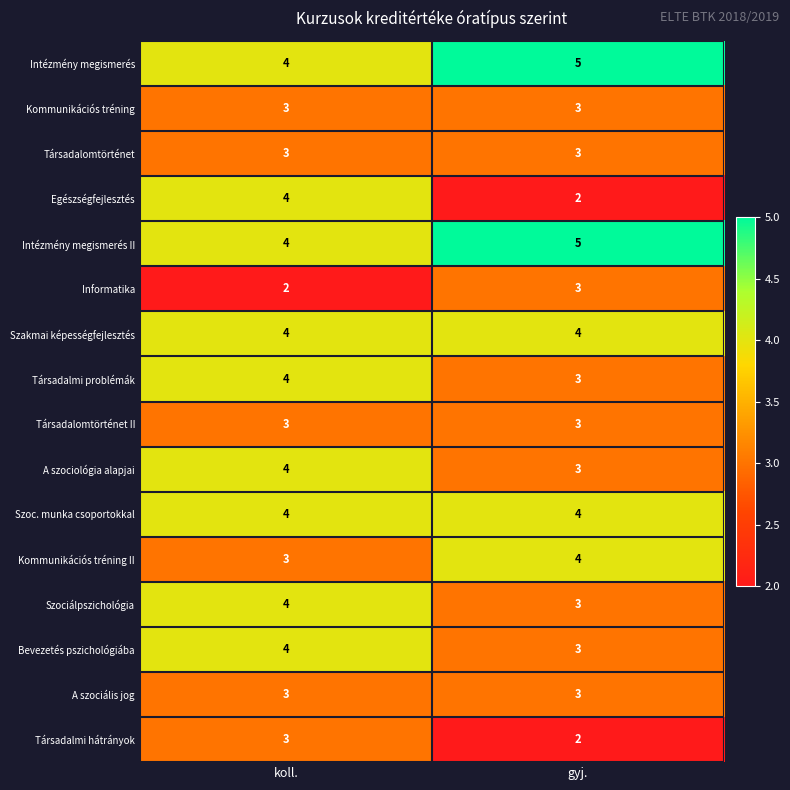

What is the sum of all Szakmai képességfejlesztés values?

8